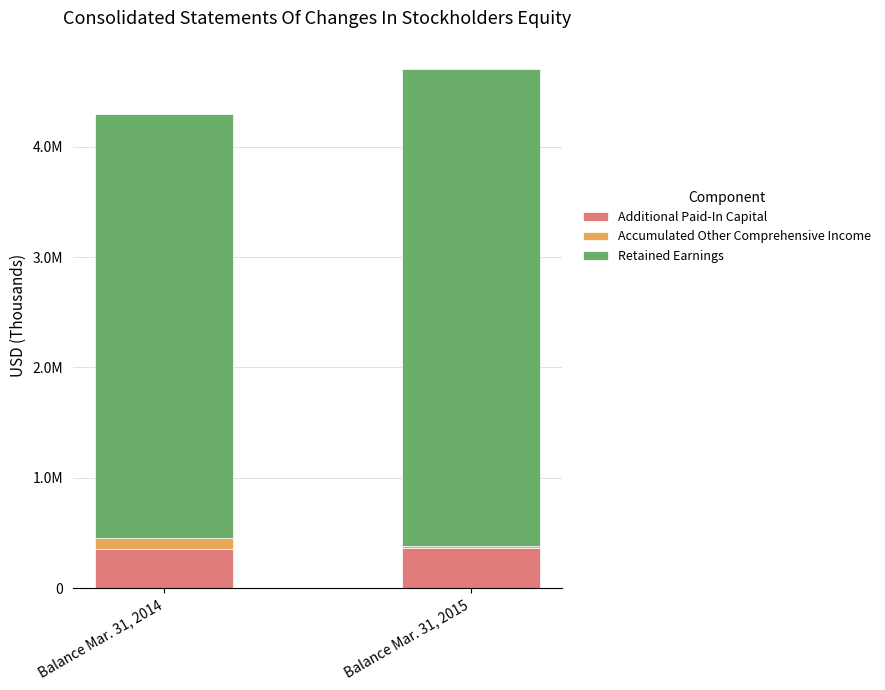

What are all the series names shown in the legend?

Additional Paid-In Capital, Accumulated Other Comprehensive Income, Retained Earnings